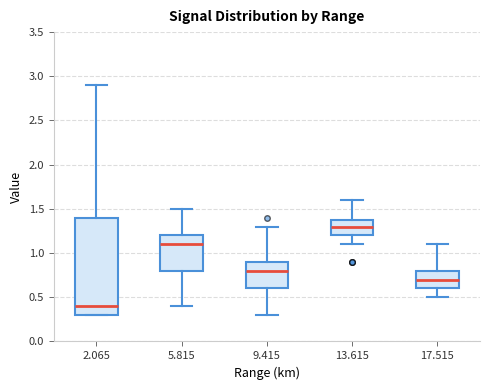

Which box has the highest median line?

13.615